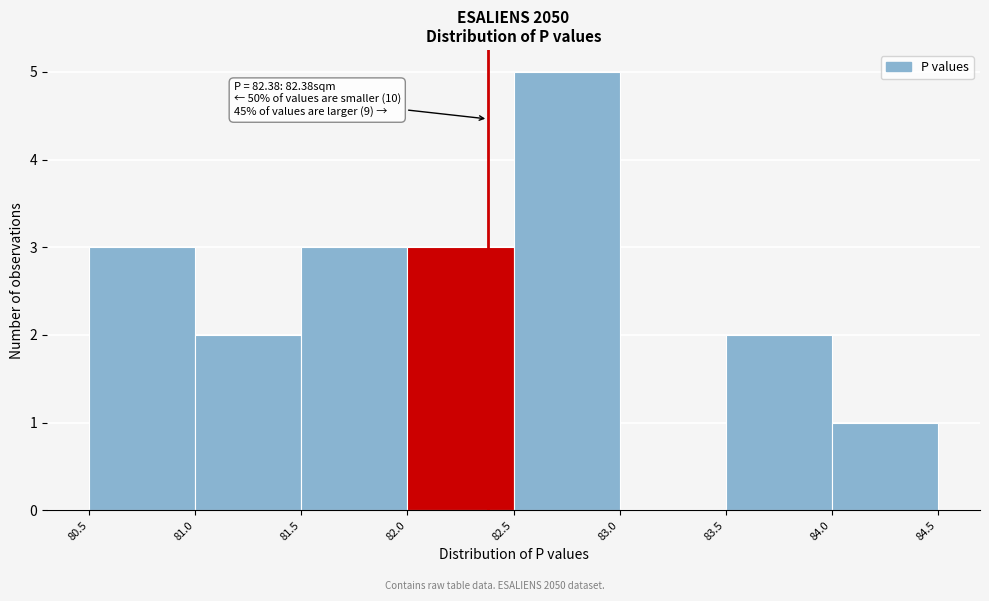

Over which range of the x-axis is the bar tallest?

82.5 to 83.0